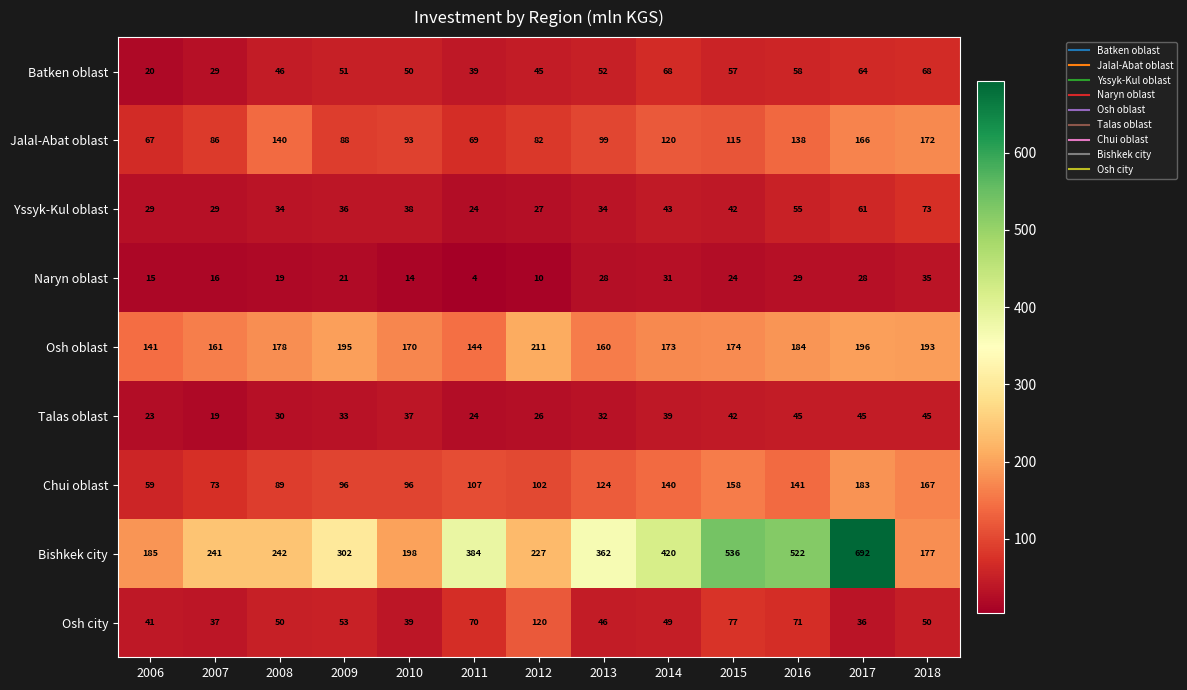

What is the difference between the second highest and second lowest values in the Osh city series?

40